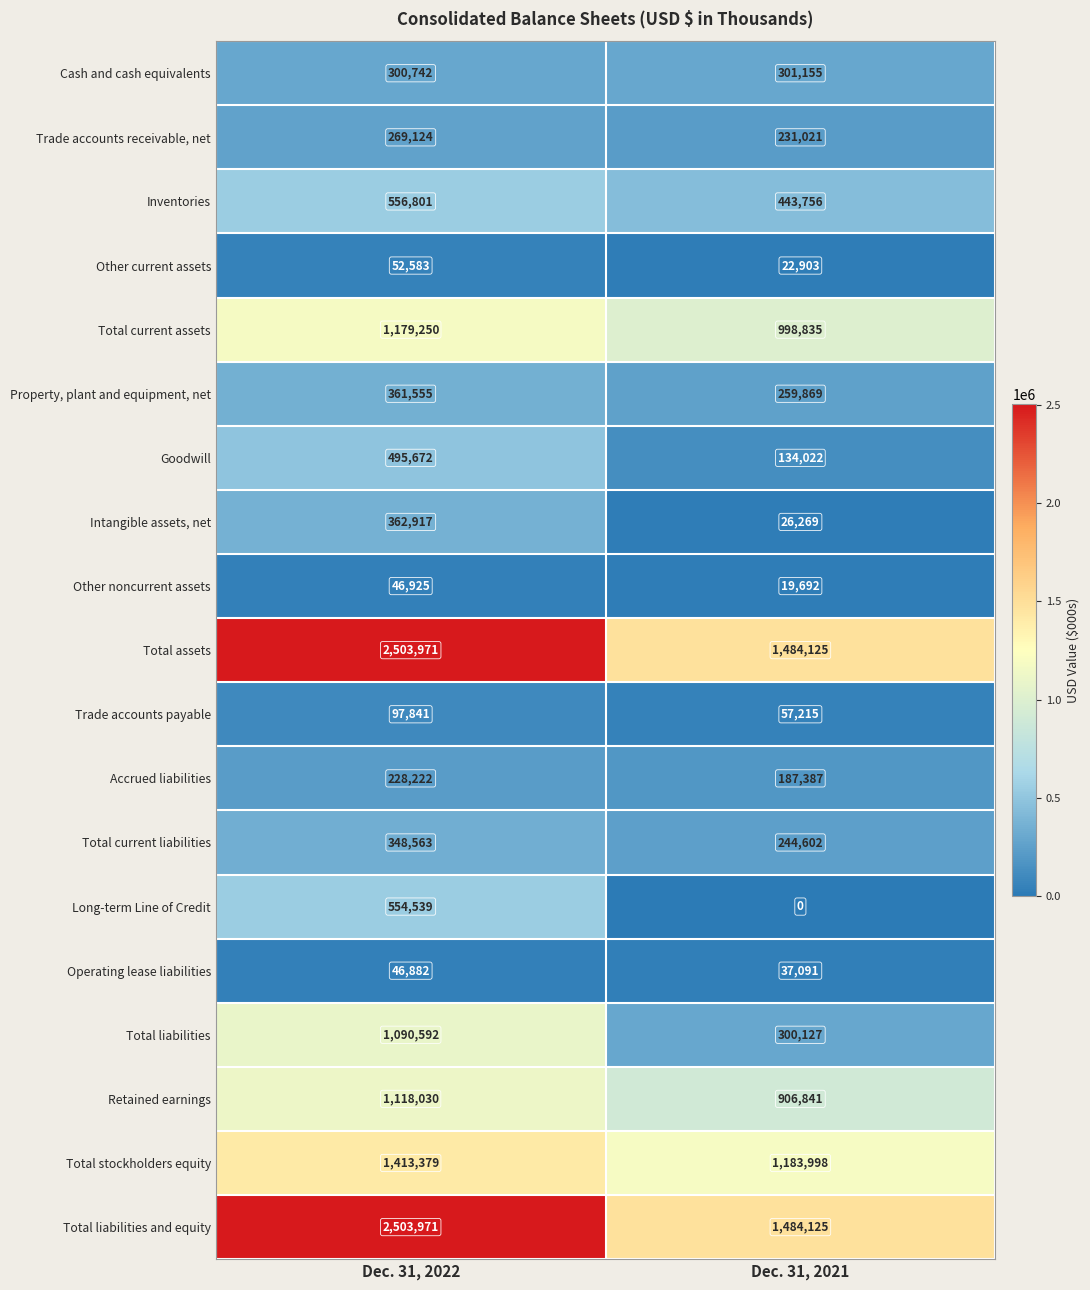

What is the total value across all series at Dec. 31, 2021?

8323033